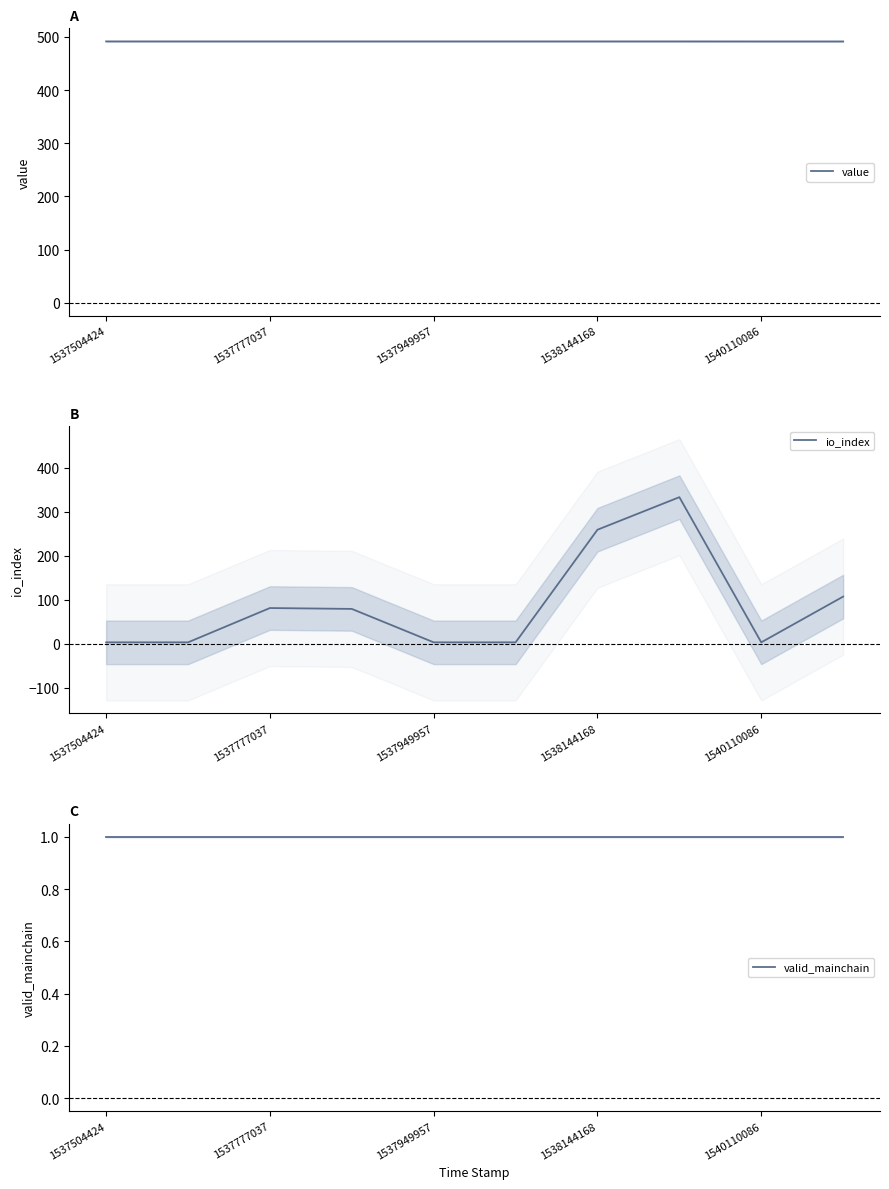

What are all the series names shown in the legend?

value, io_index, valid_mainchain